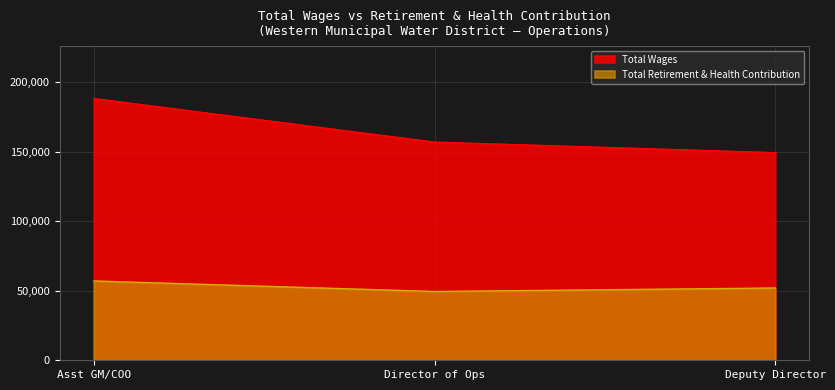

Rank the series by their average value, from highest to lowest.

Total Wages, Total Retirement & Health Contribution